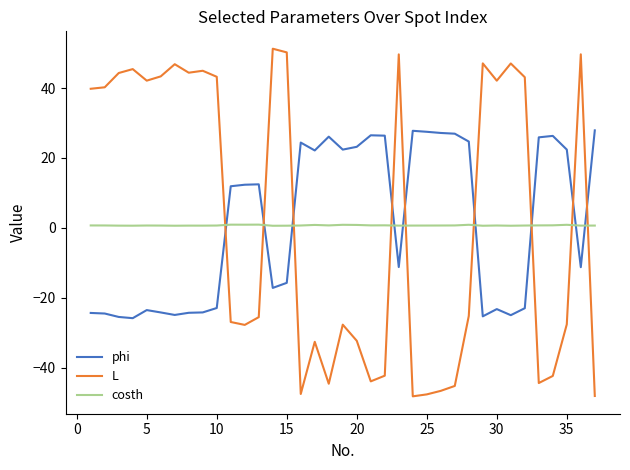

What is the smallest value displayed?

-48.3